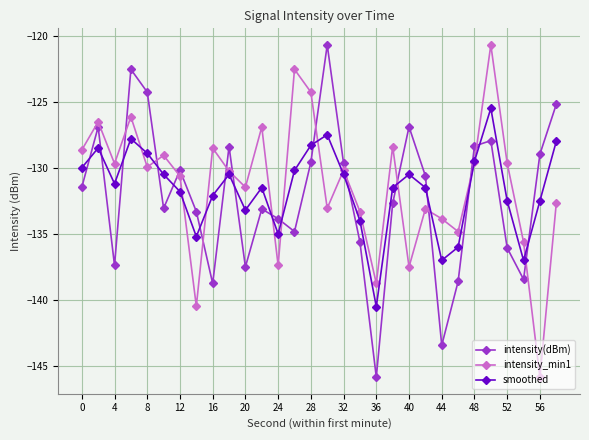

What is the minimum value for intensity(dBm)?

-145.8